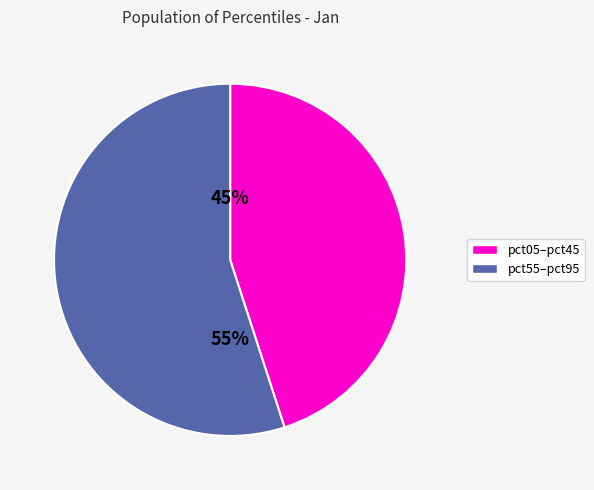

To the nearest percent, what is the average slice percentage?

50%